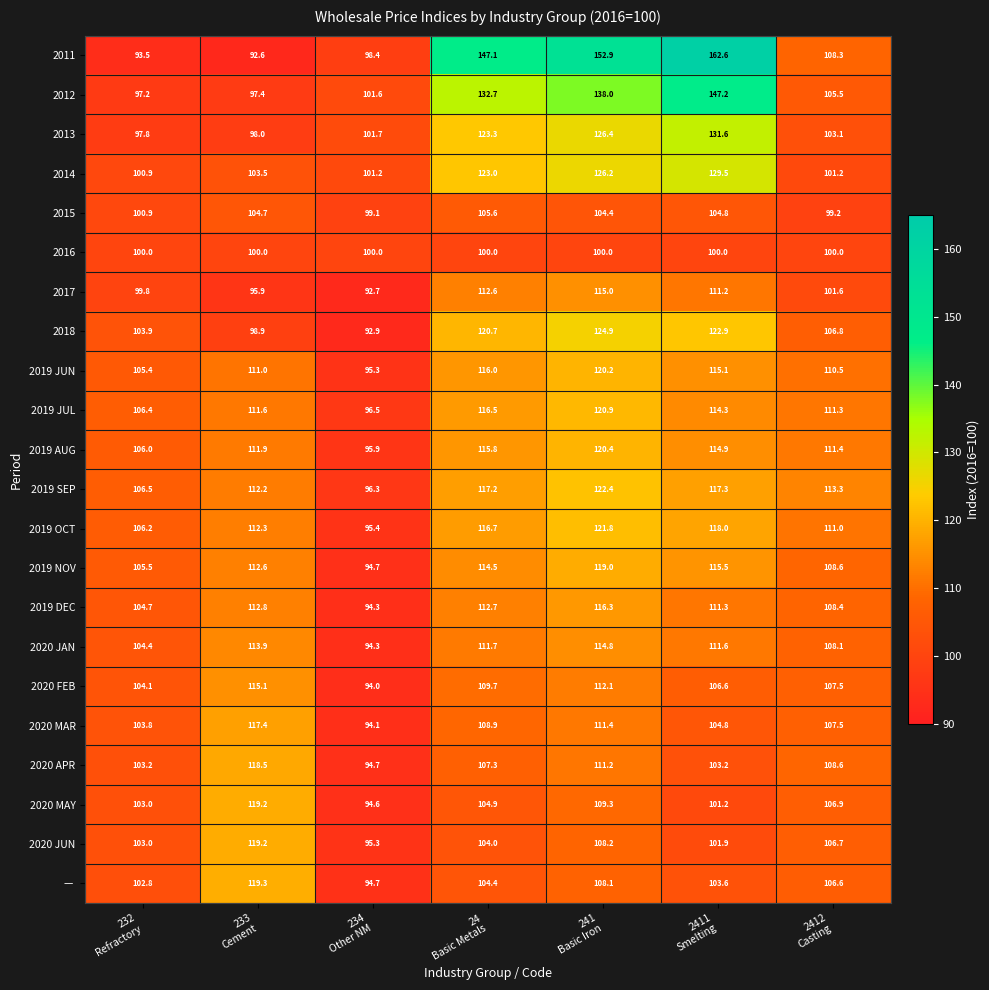

Count the number of data series in this chart.

22